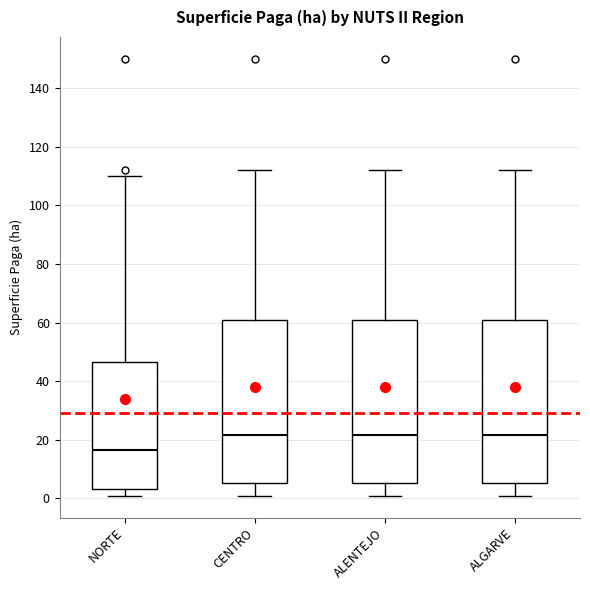

Reading left to right, transcribe this box plot: for each box, give where its median line is, the range the box spans, and where its two whiskers end, as read against the y-axis. The values are not printed on the chart, so give them approximately, as read against the axis.

NORTE: median 16, box 4 to 46, whiskers 0 to 110
CENTRO: median 22, box 6 to 60, whiskers 0 to 112
ALENTEJO: median 22, box 6 to 60, whiskers 0 to 112
ALGARVE: median 22, box 6 to 60, whiskers 0 to 112